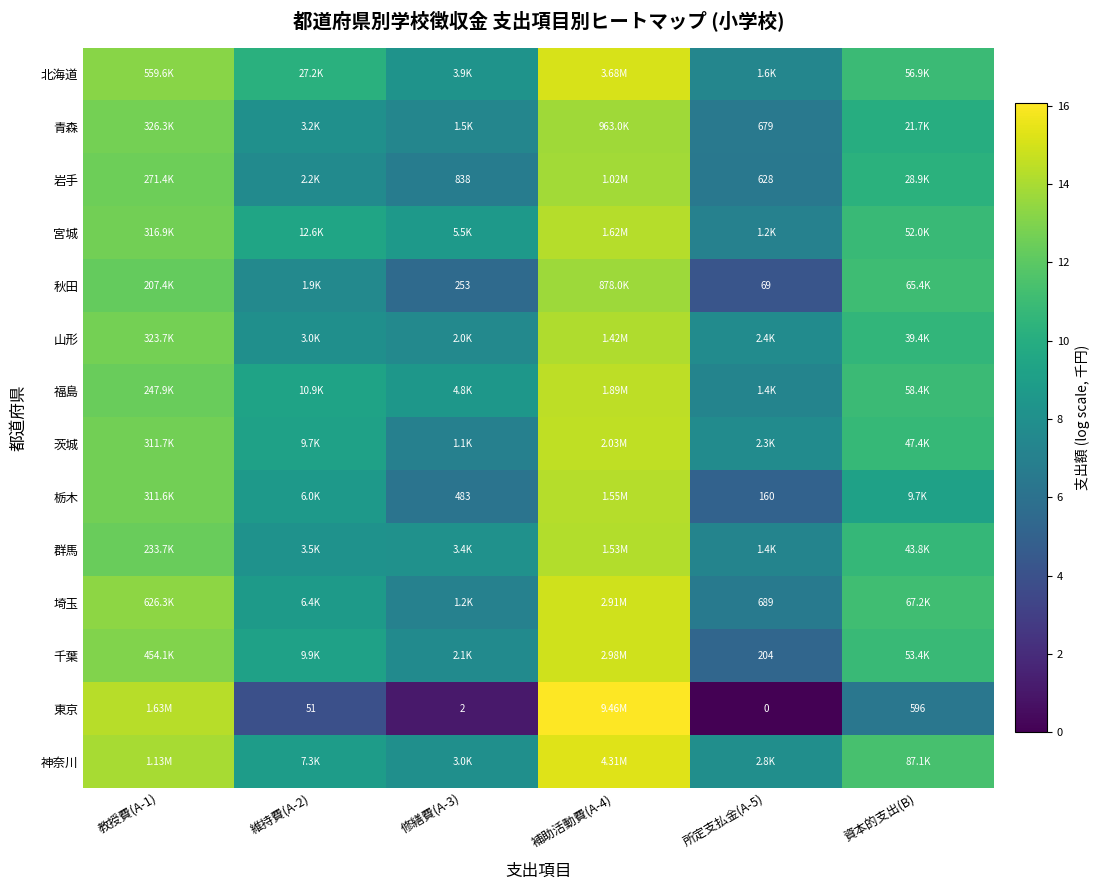

What is the highest value of the 青森 series?

13.8